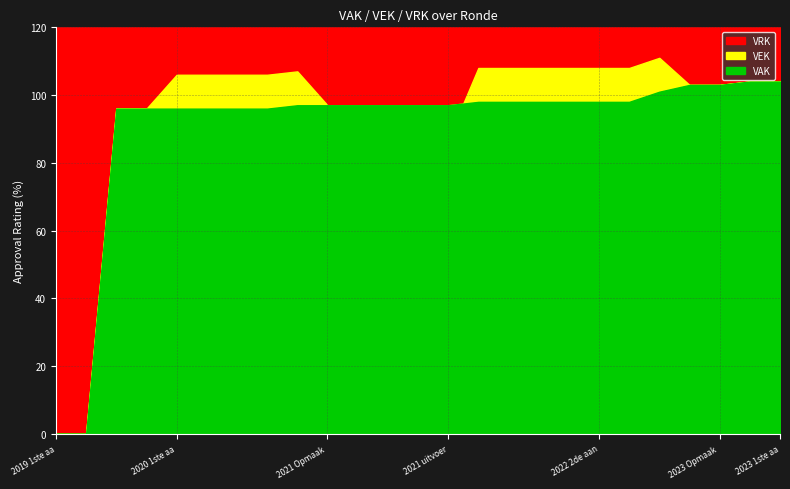

What is the greatest value displayed?

111